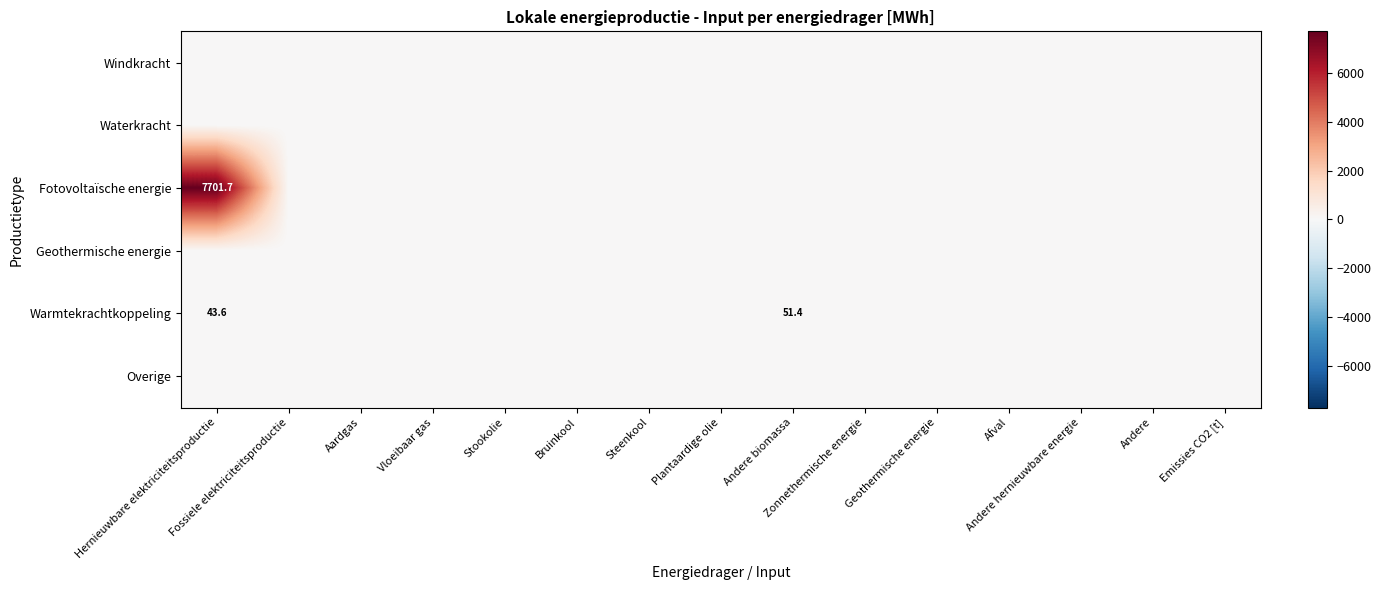

Which series has the largest range (max minus min)?

Fotovoltaïsche energie